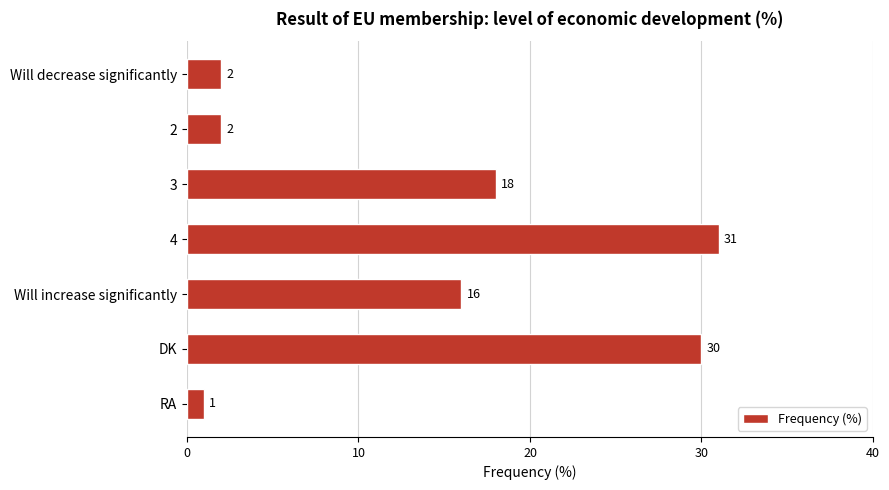

Reading top to bottom, extract all data points from this chart.

Will decrease significantly=2	2=2	3=18	4=31	Will increase significantly=16	DK=30	RA=1